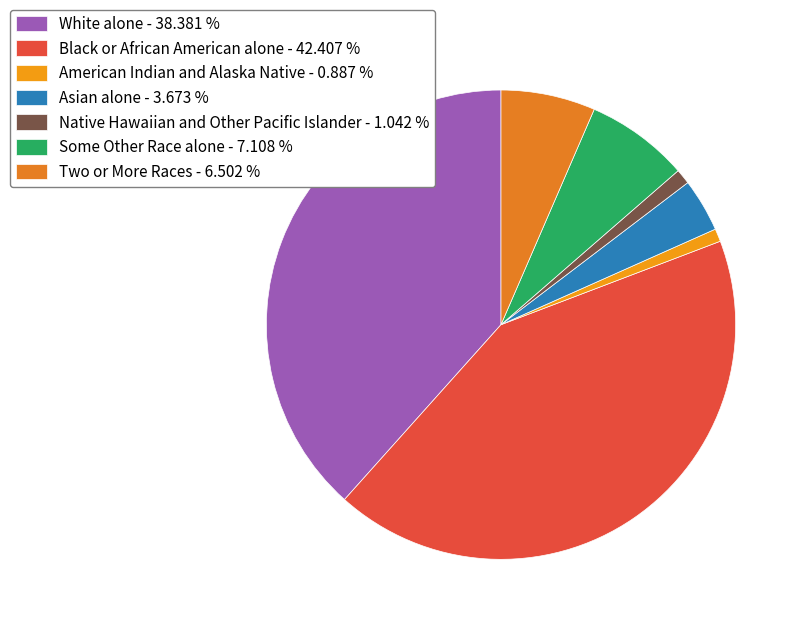

To the nearest percent, what is the average slice percentage?

14%